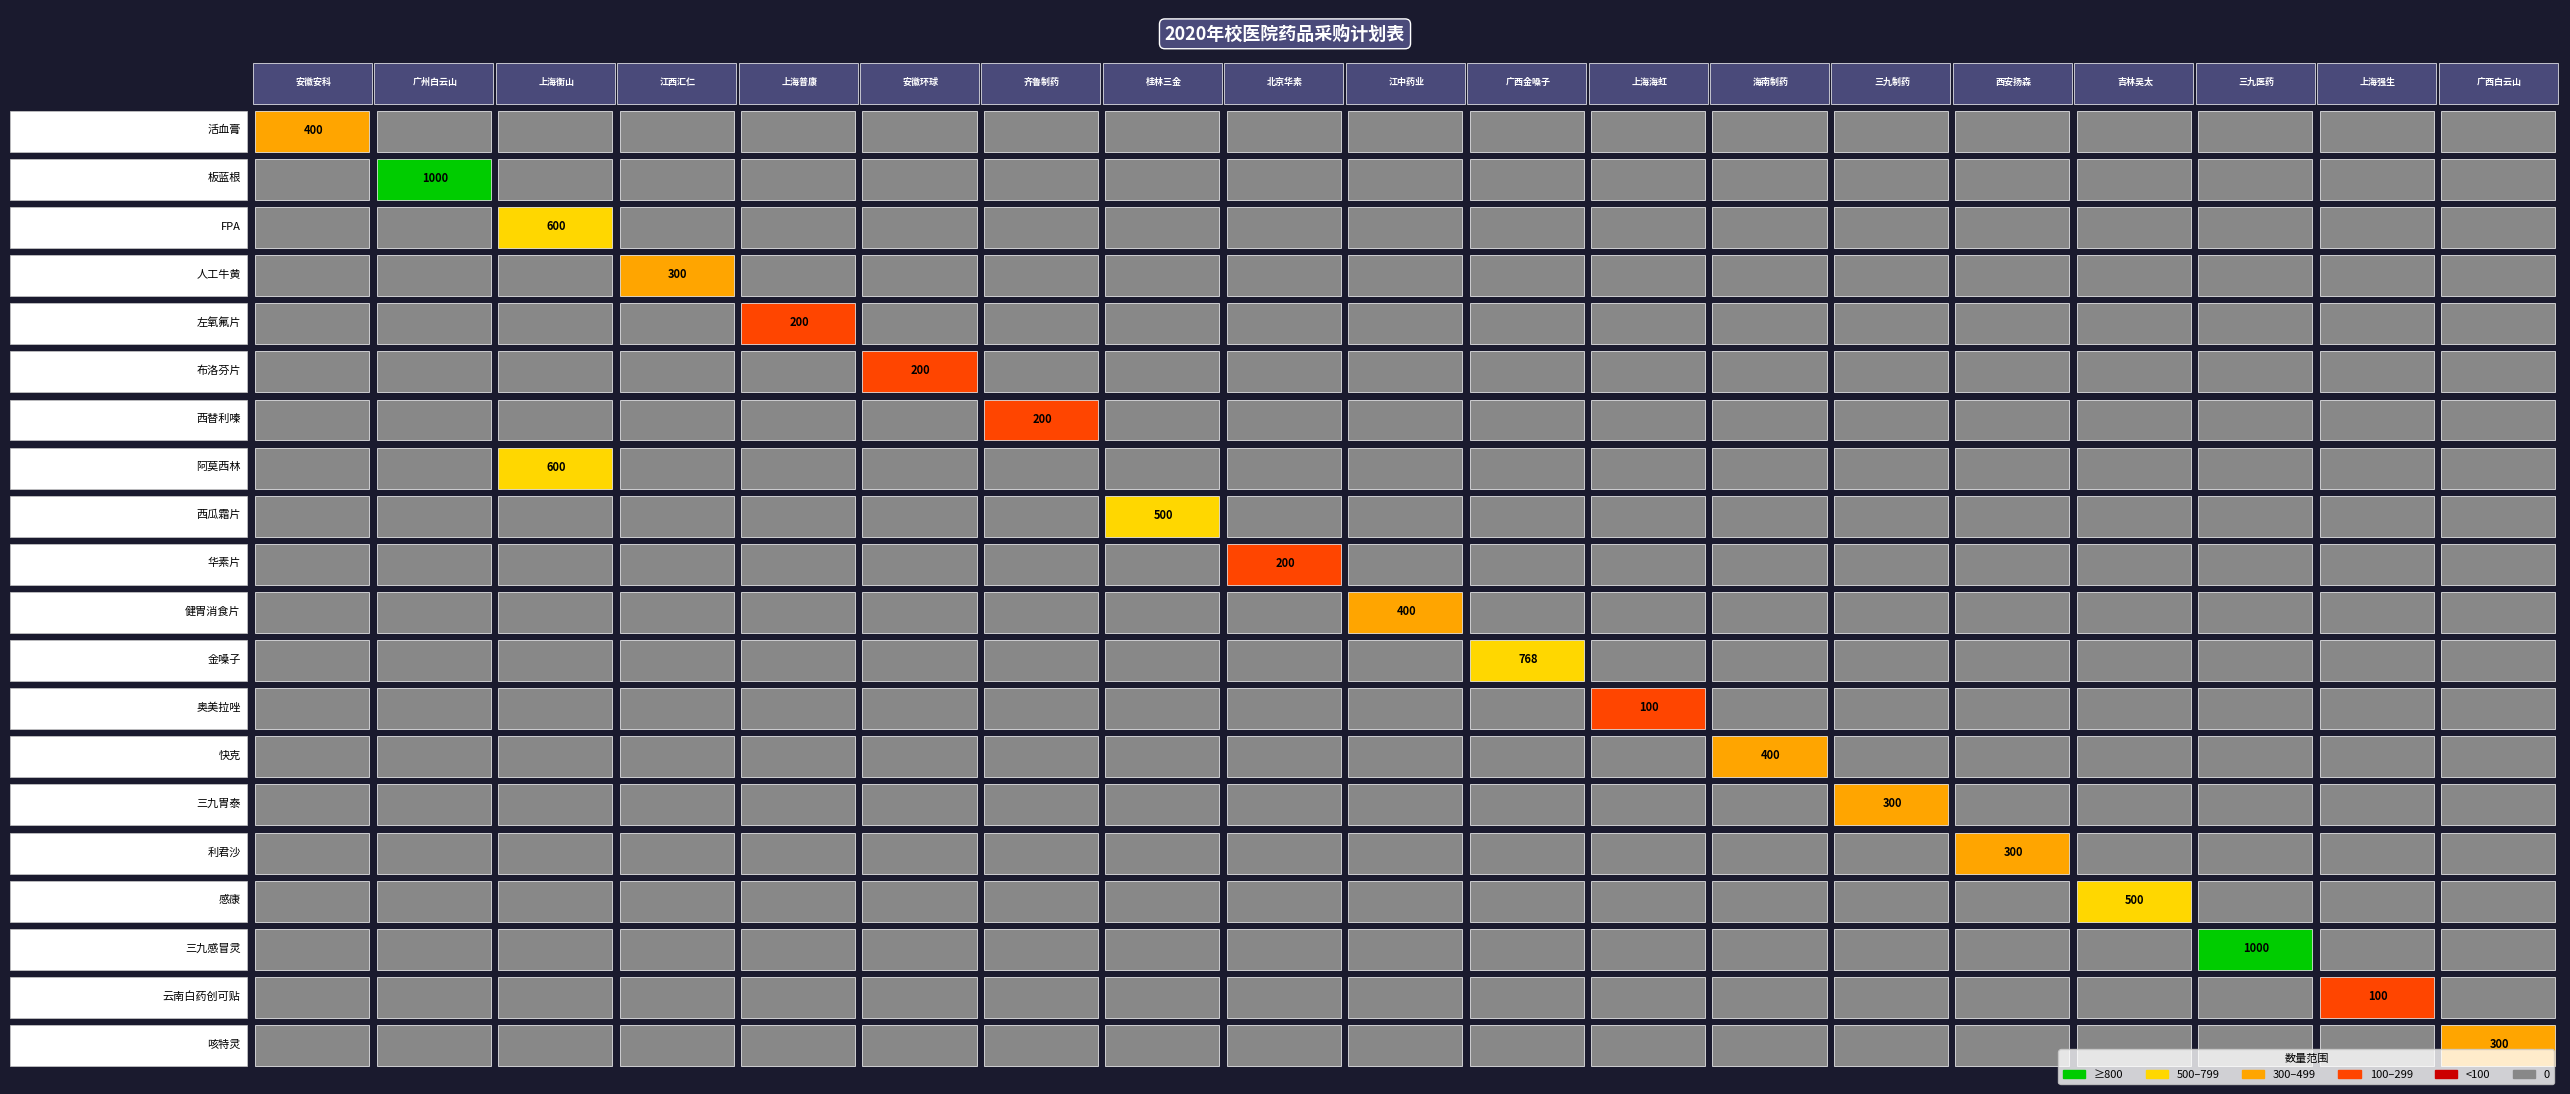

Reading left to right, what are all the values shown in this chart?

400	1000	600	300	200	200	200	600	500	200	400	768	100	400	300	300	500	1000	100	300